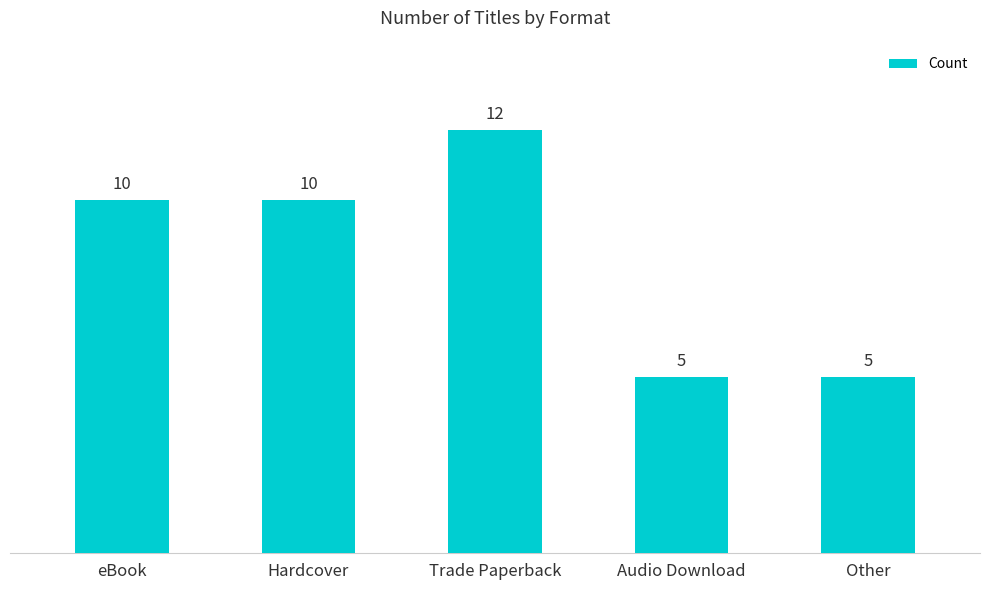

Count the values in the range 5 to 10.

4